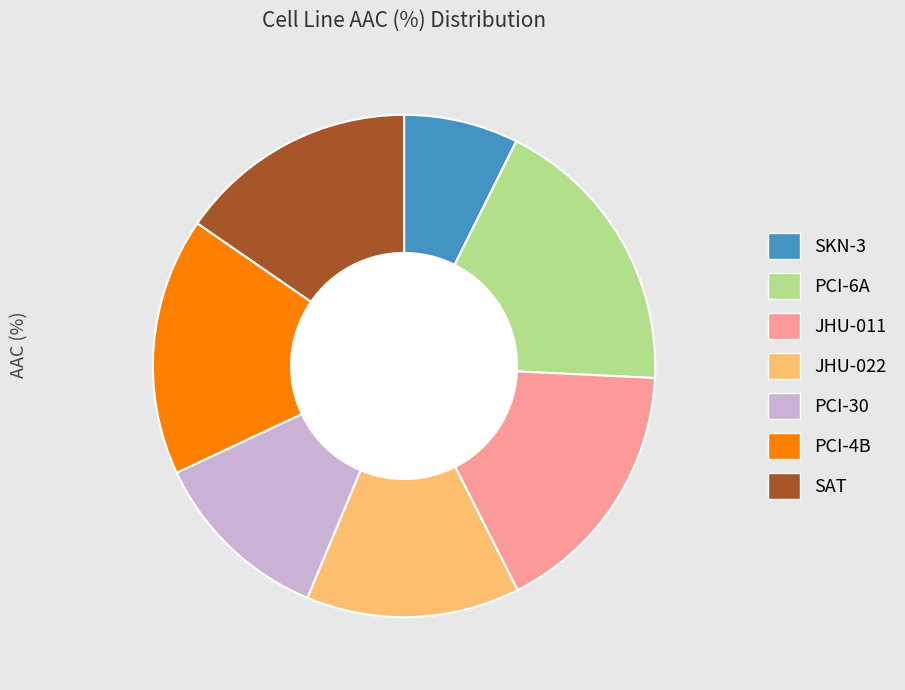

To the nearest percent, what percentage of the pie is PCI-30?

12%